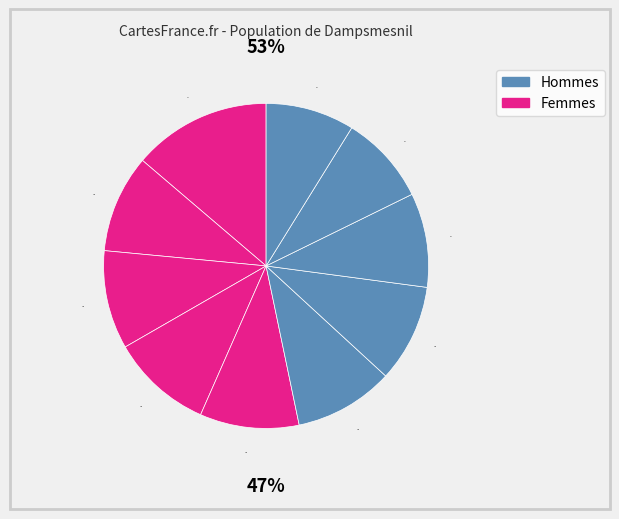

Rank the categories by value from lowest to highest.

pct95, pct85, pct75, pct65, pct15, pct25, pct45, pct55, pct35, pct05